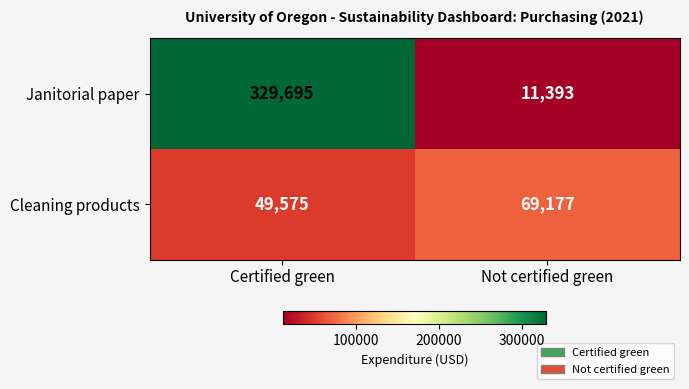

What is the total value across all series at Certified green?

379270